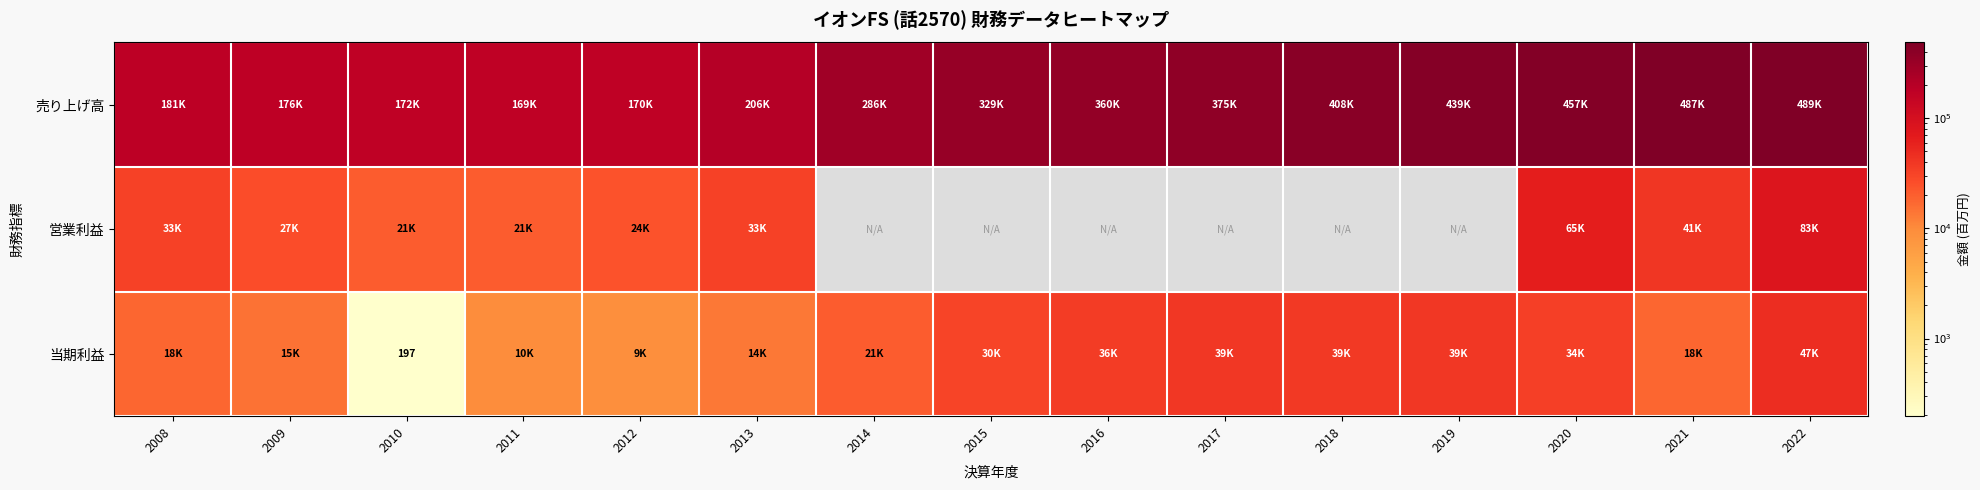

Which series has the largest range (max minus min)?

売り上げ高